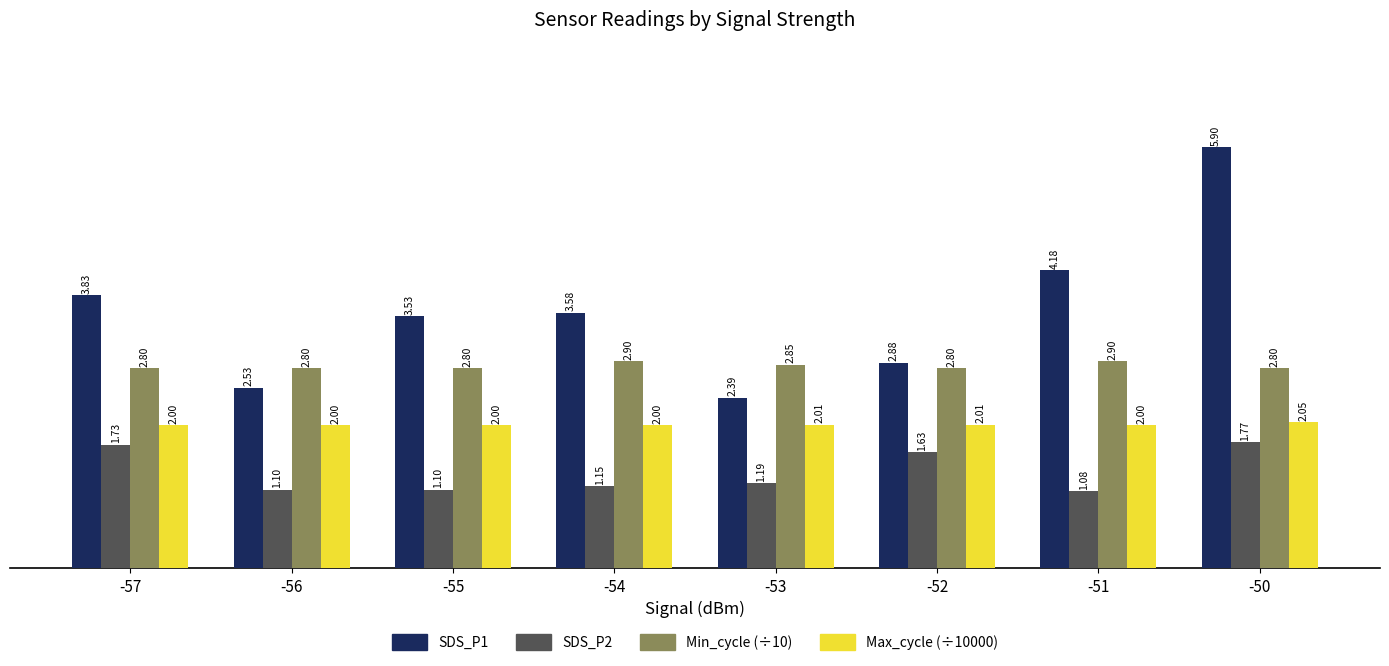

The SDS_P2 series shows 2.2 at -52. True or false?

False